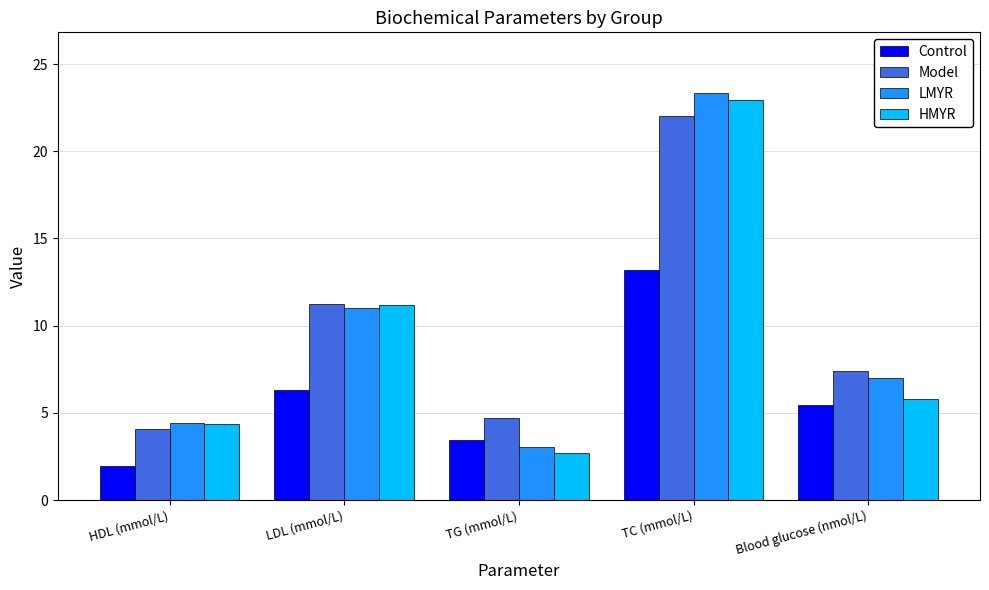

How many bars are there in each group?

4